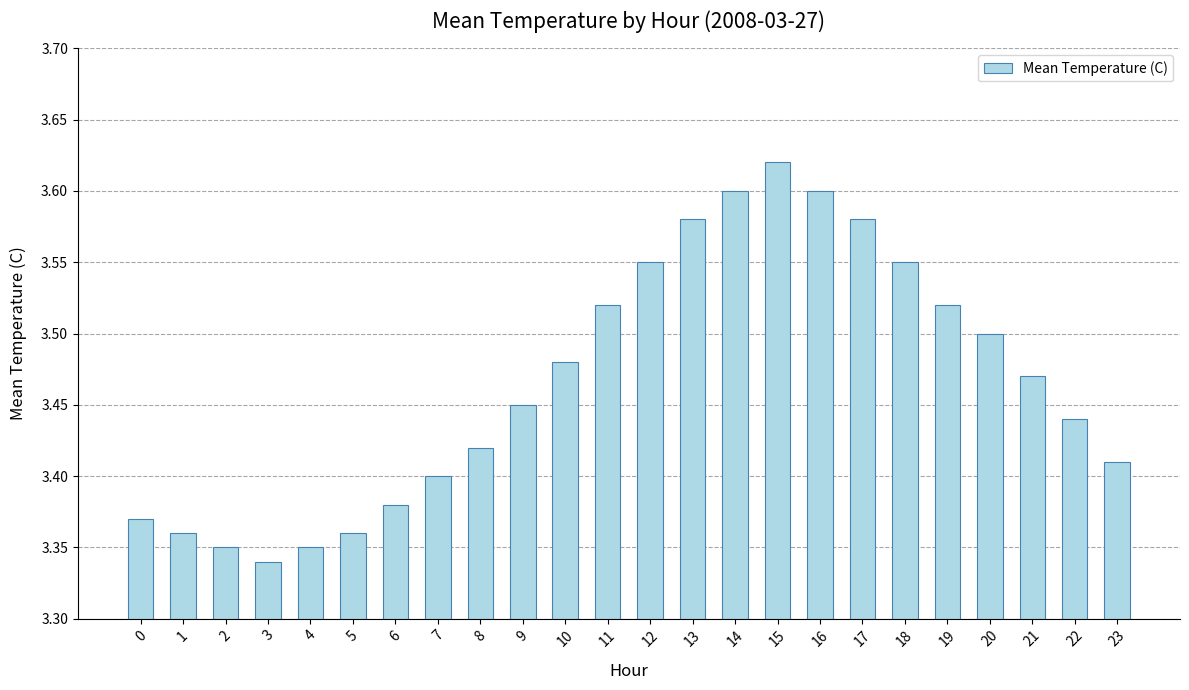

Where is the data nearest to the value 3?

3